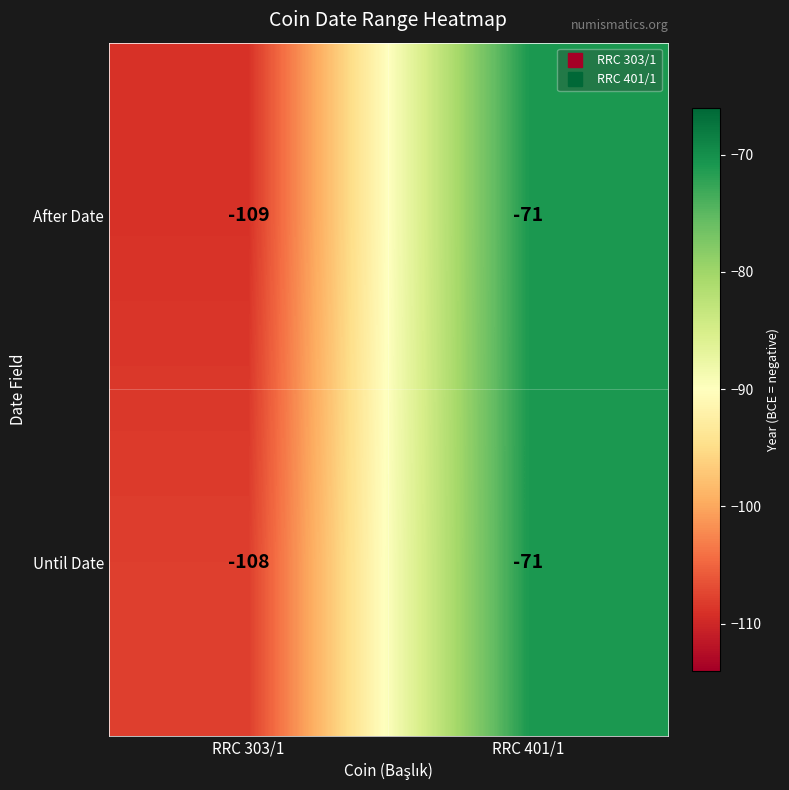

What is the maximum value shown in the chart?

-71